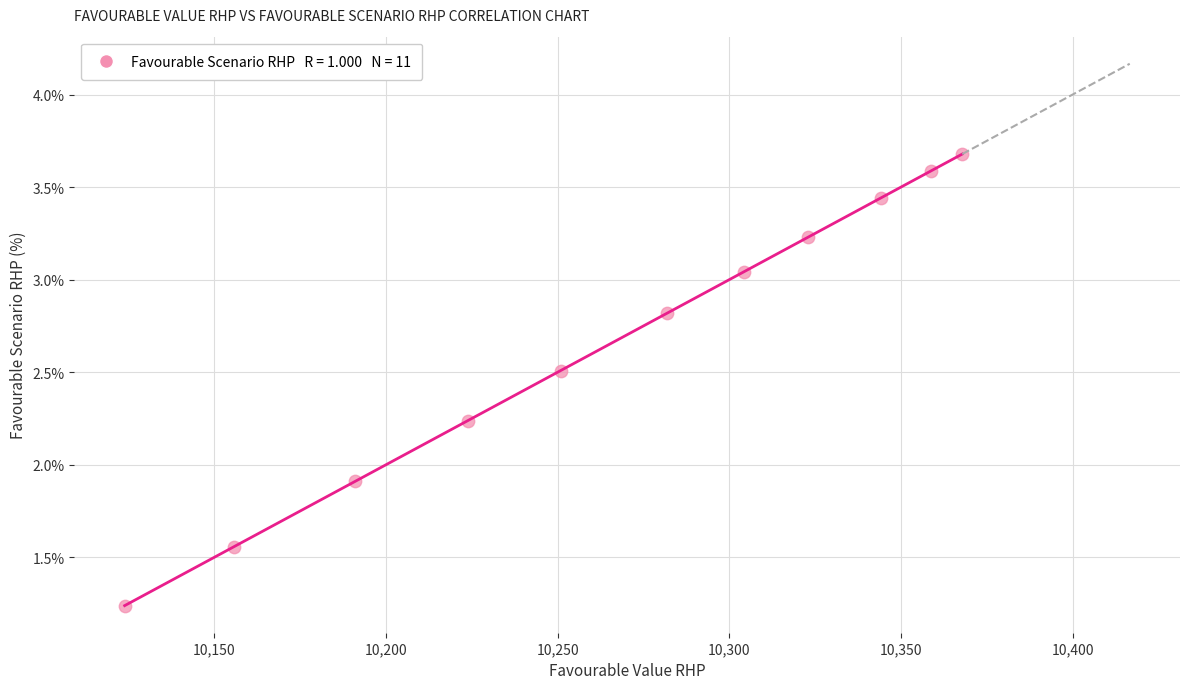

What is the range of Y values (max minus min)?

2.4